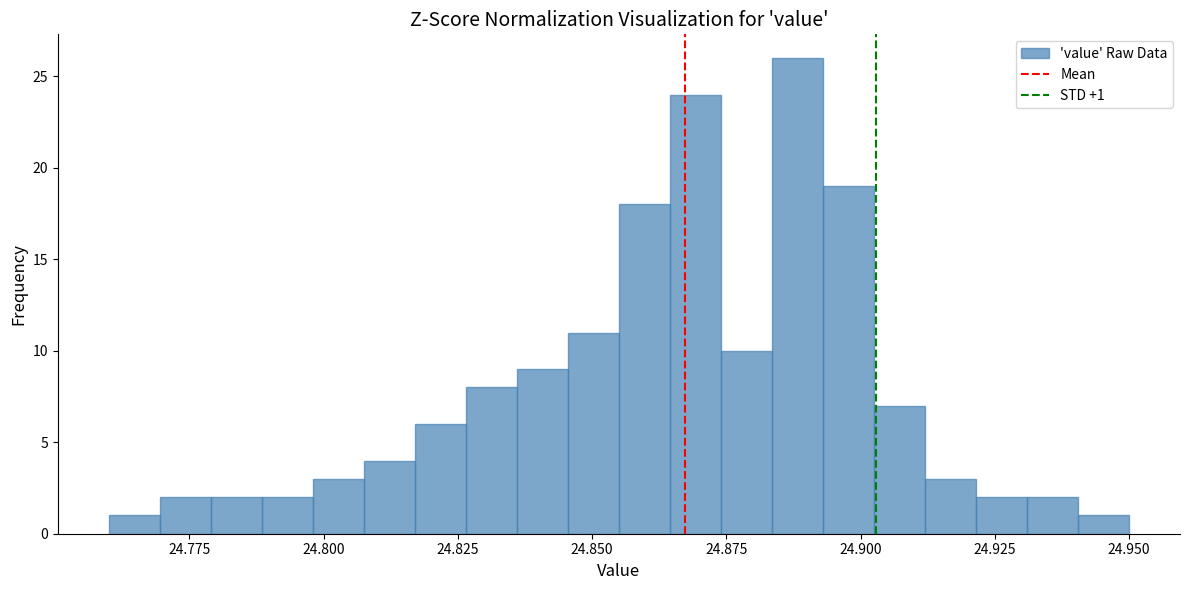

Around what value on the x-axis is the tallest bar? Give the approximate position of its centre, as read against the axis.

24.890